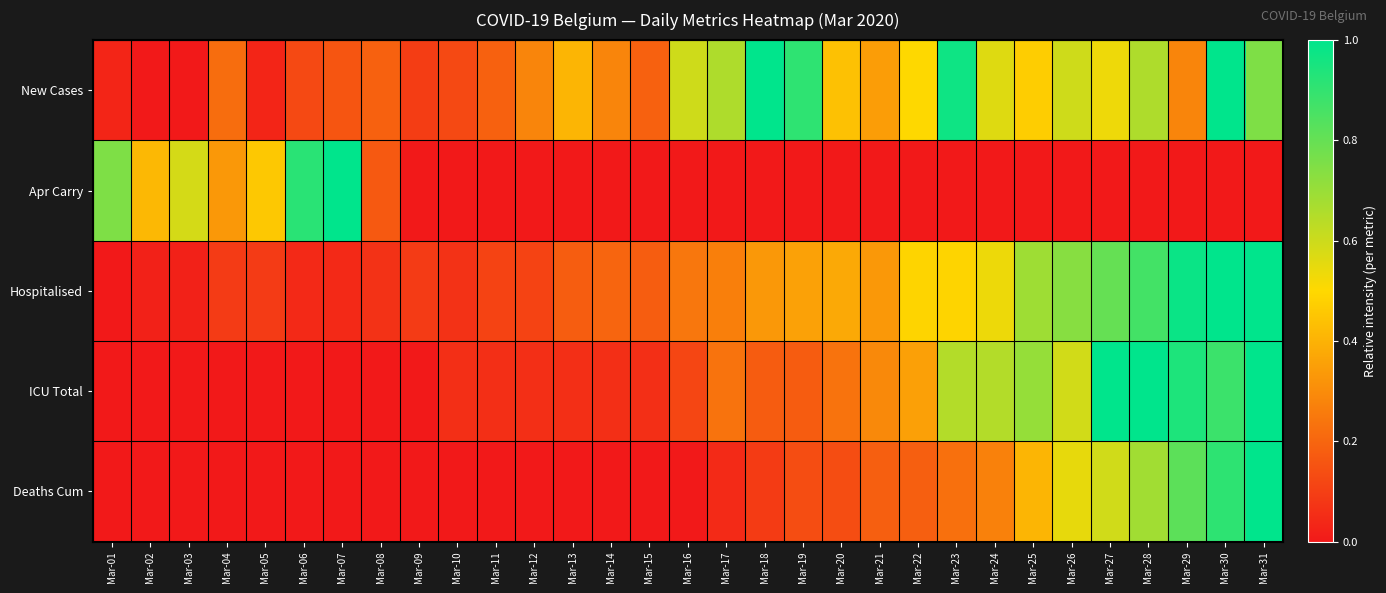

At how many categories does at least one series exceed 0?

31